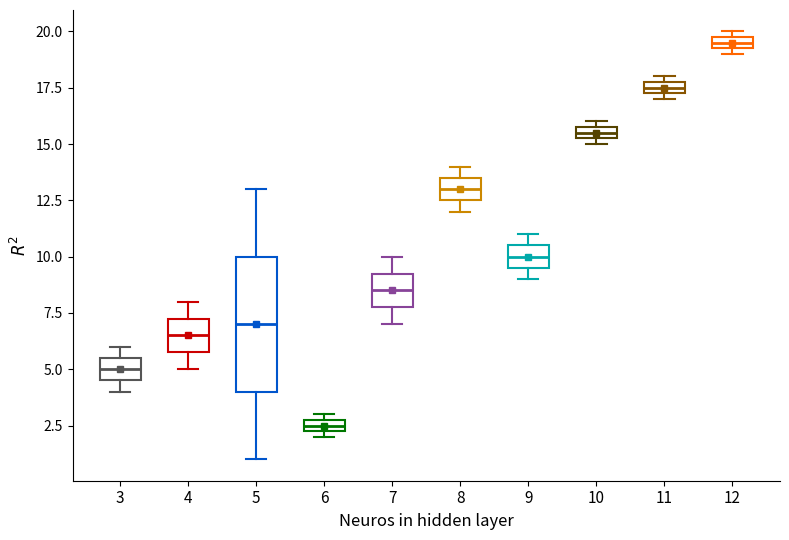

Where does the upper whisker of the box at x = 4 end on the y-axis? The values are not printed on the chart, so give them approximately, as read against the axis.

8.0